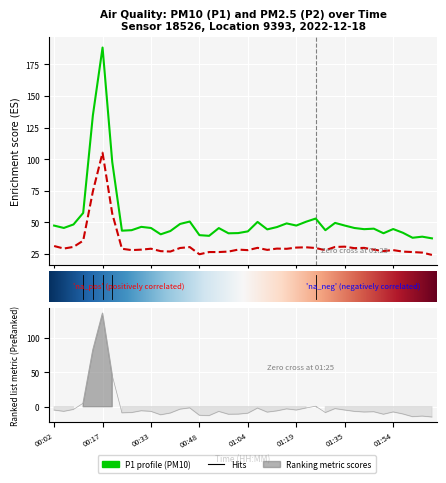

What is the value of the P1 point at the 5th from the left?

134.7